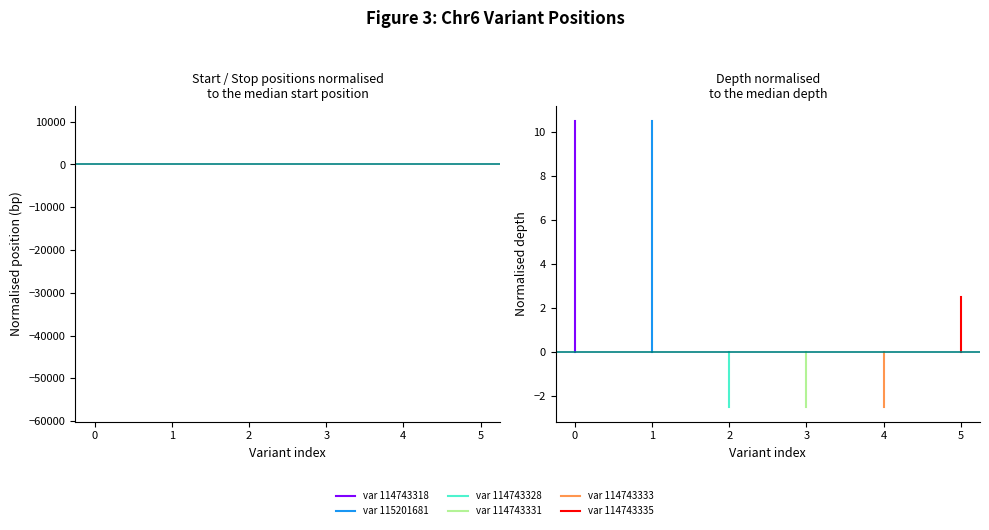

The var 115201681 series shows 6.0 at 1. True or false?

False